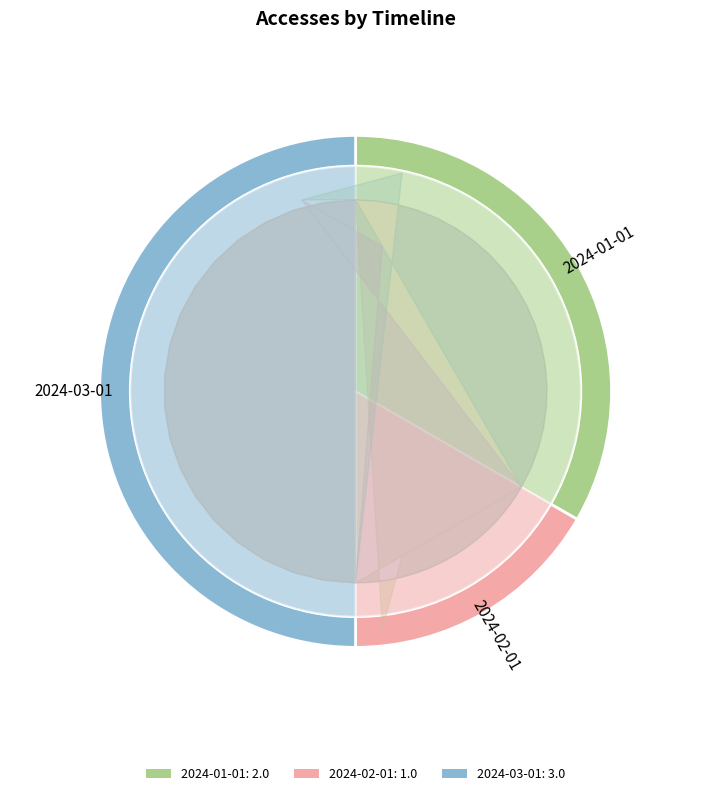

How many slices are in this pie chart?

3